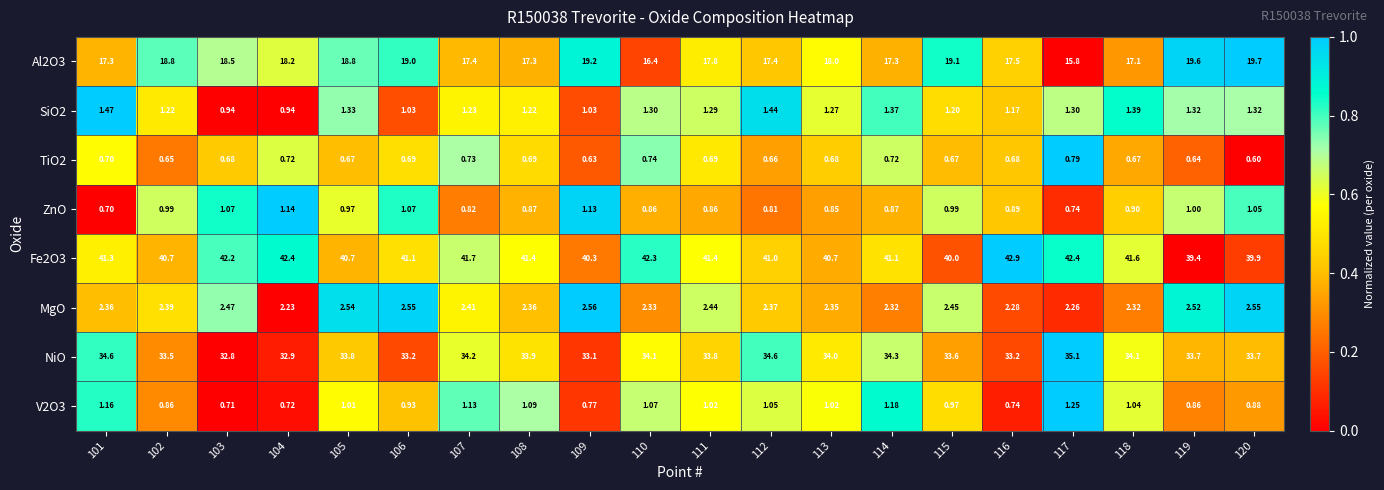

Which series has the widest spread of values?

Al2O3